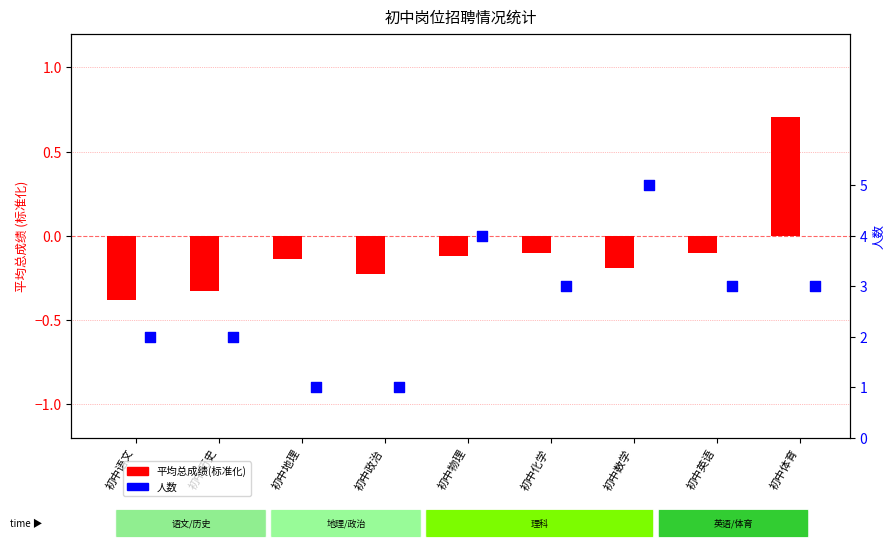

Is the value of 人数 at 初中体育 greater than the value of 平均总成绩(标准化) at 初中数学?

Yes